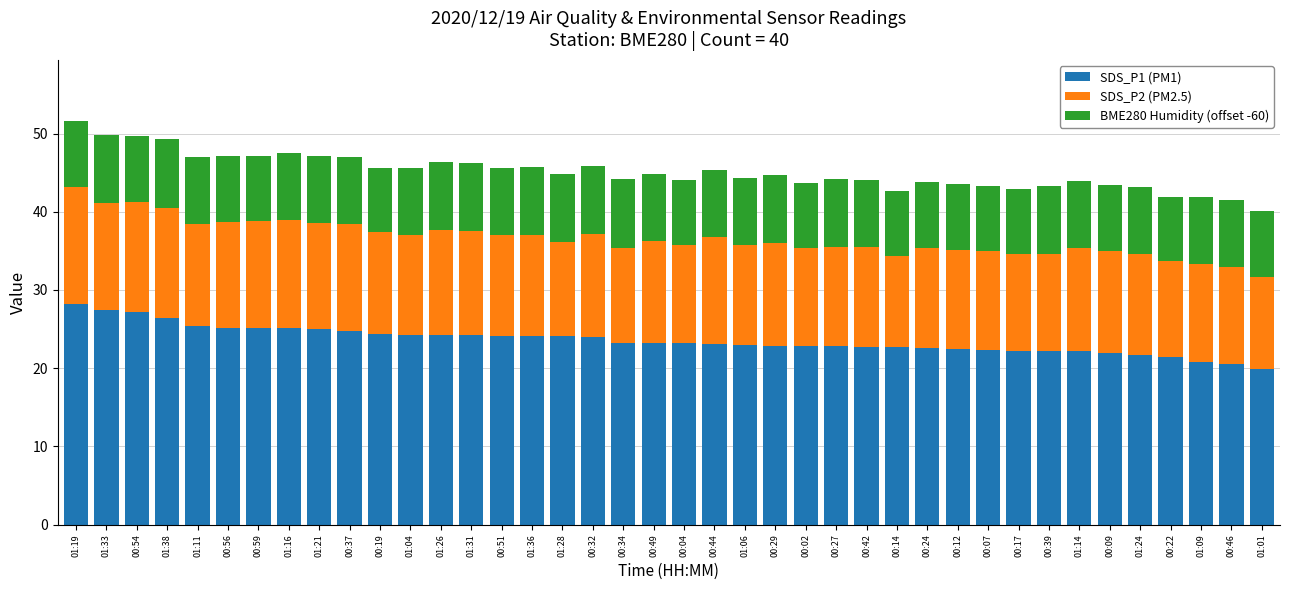

True or false: SDS_P1 (PM1) has a value of 22.8 at 00:27.

True